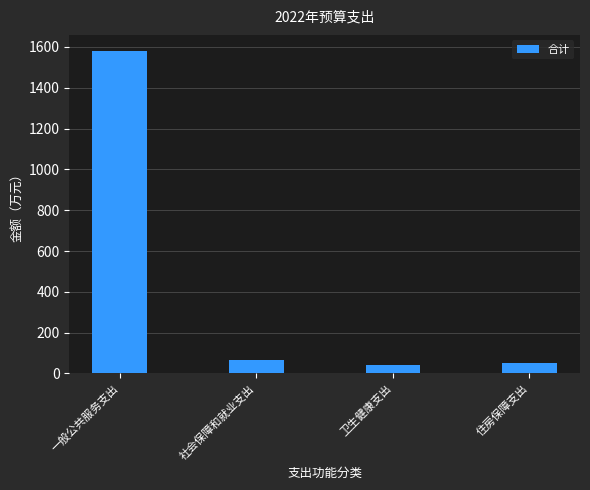

How many bars are there in total?

4